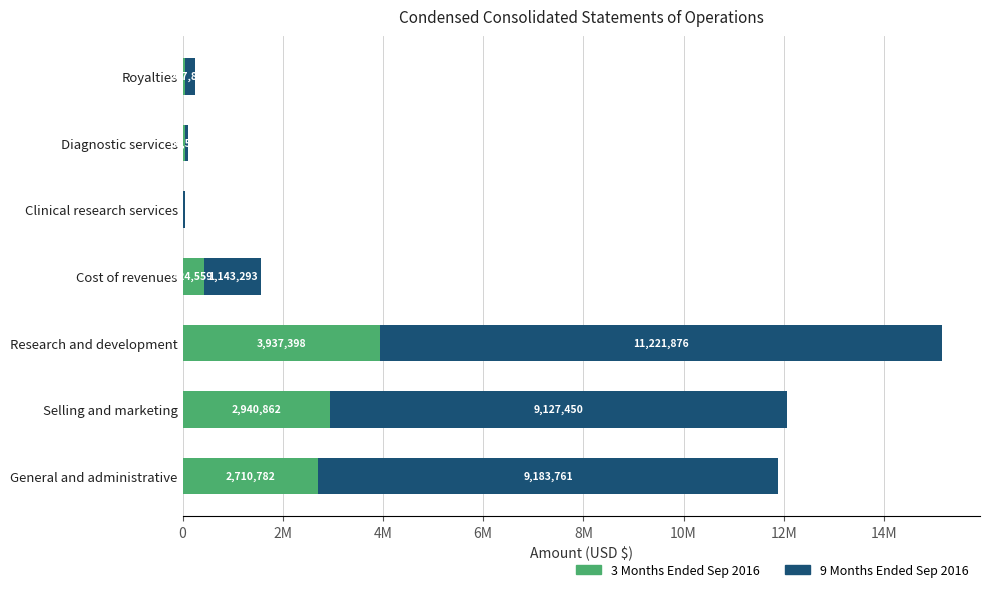

What are all the series names shown in the legend?

3 Months Ended Sep 2016, 9 Months Ended Sep 2016